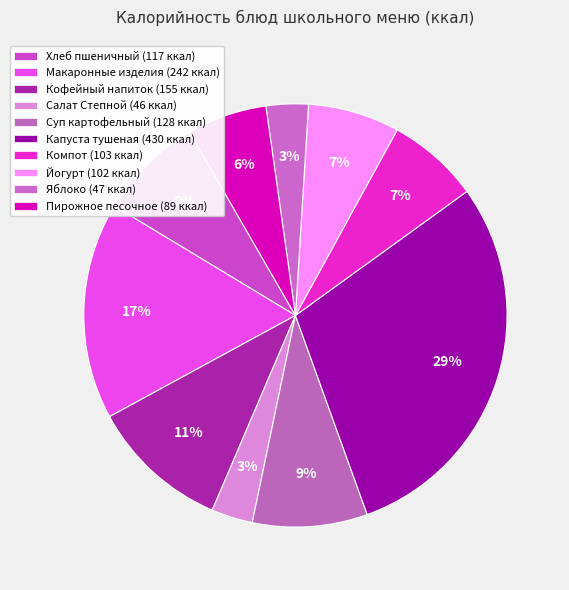

What is the largest slice in the pie chart?

Капуста тушеная